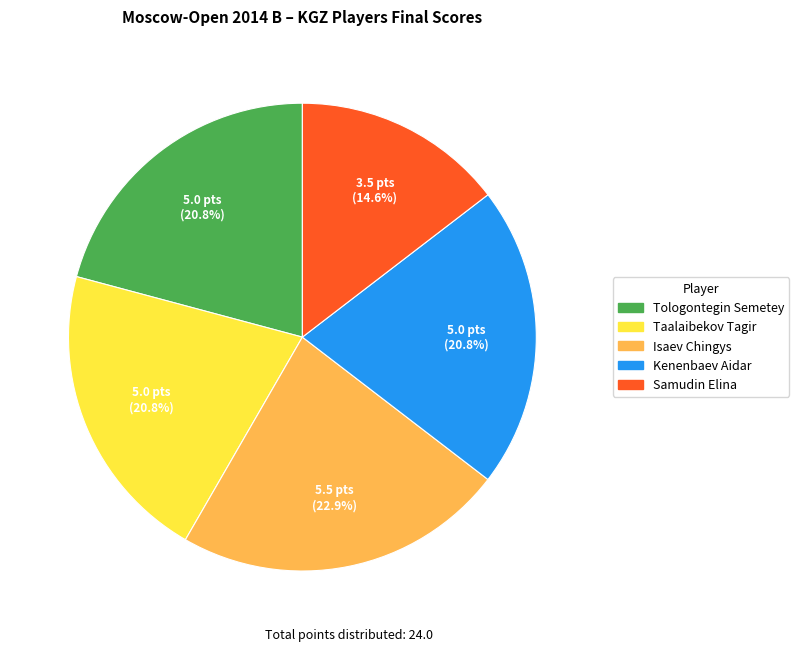

Does Kenenbaev Aidar represent more than half of the total?

No